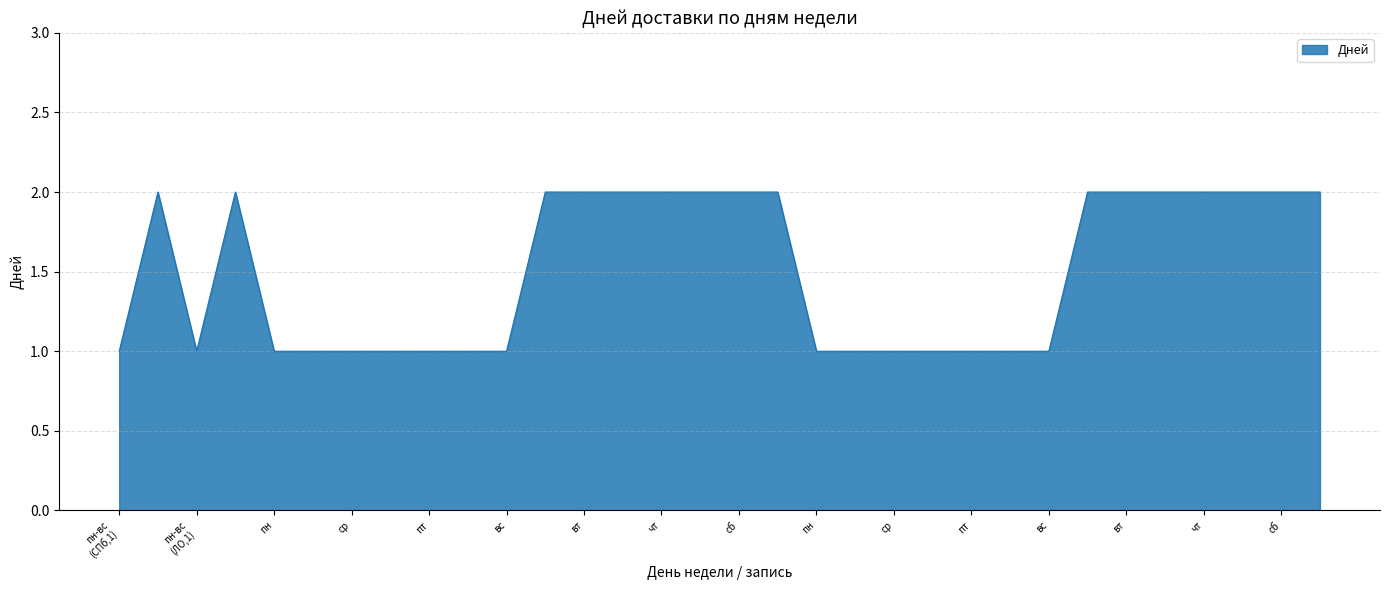

How many lines are shown in the chart?

1